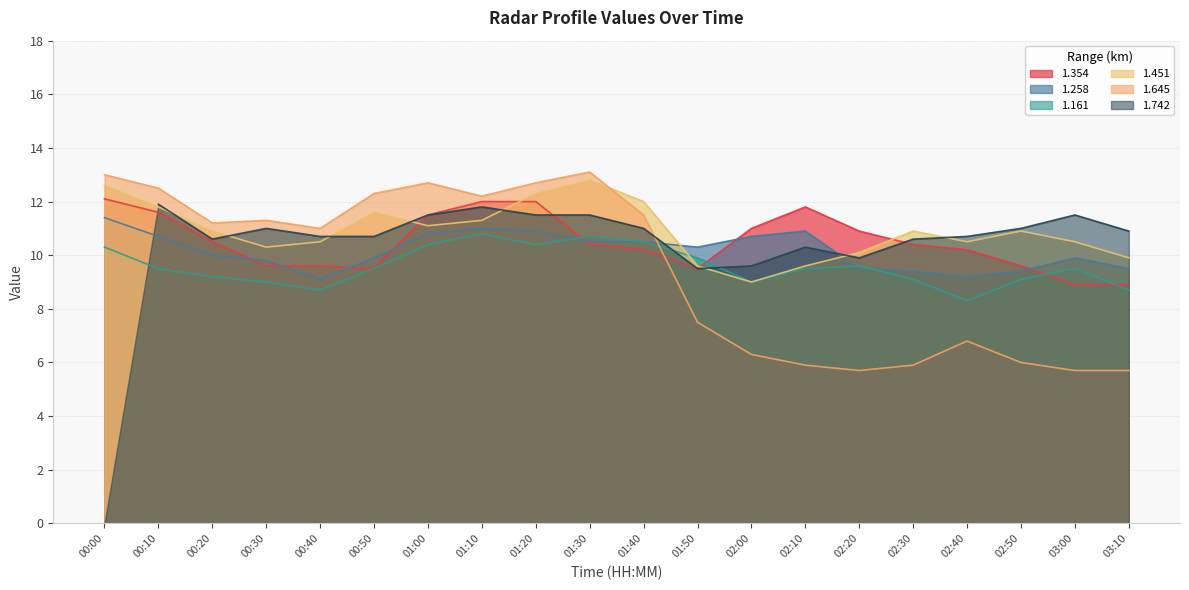

What is the sum of all 1.645 values?

189.0